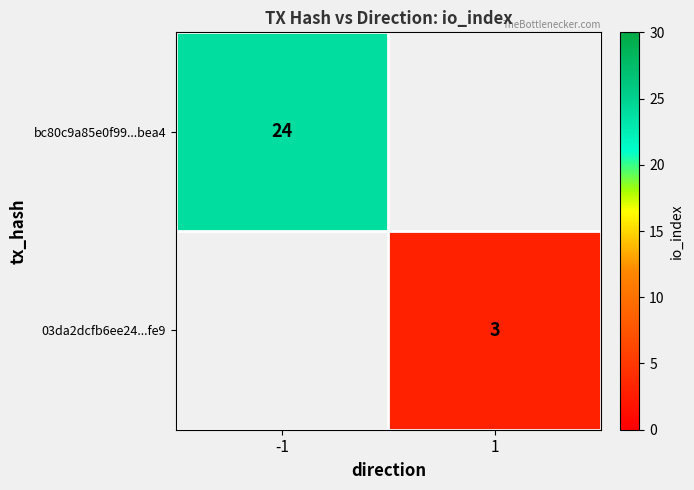

Is it true that 03da2dcfb6ee24...fe9 equals 3 at 1?

True